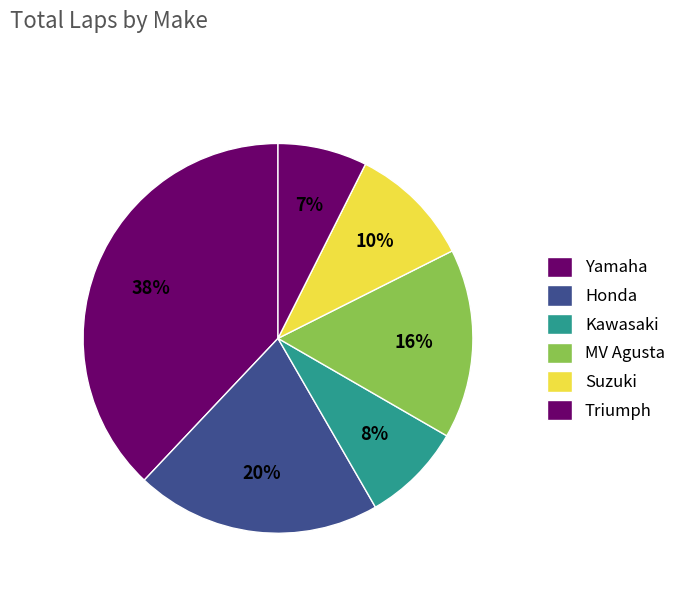

How many slices are in this pie chart?

6